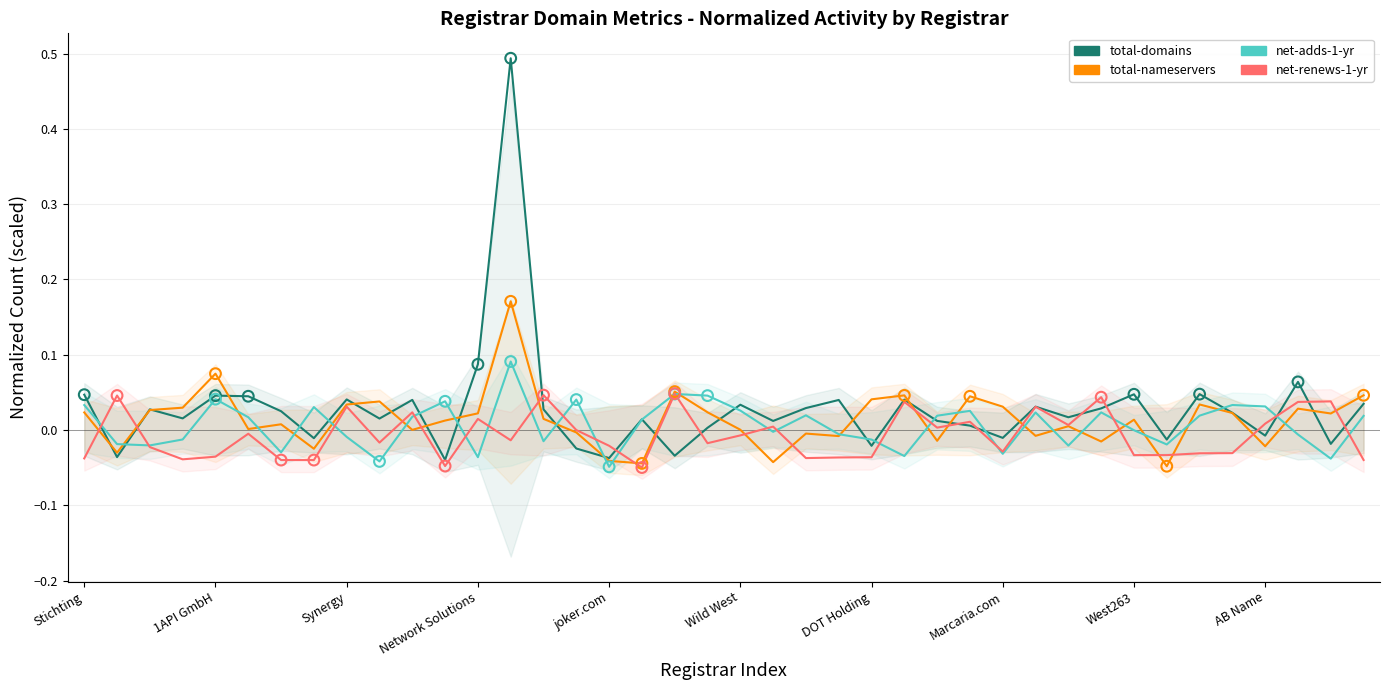

Which series contains the highest Y value?

total-domains